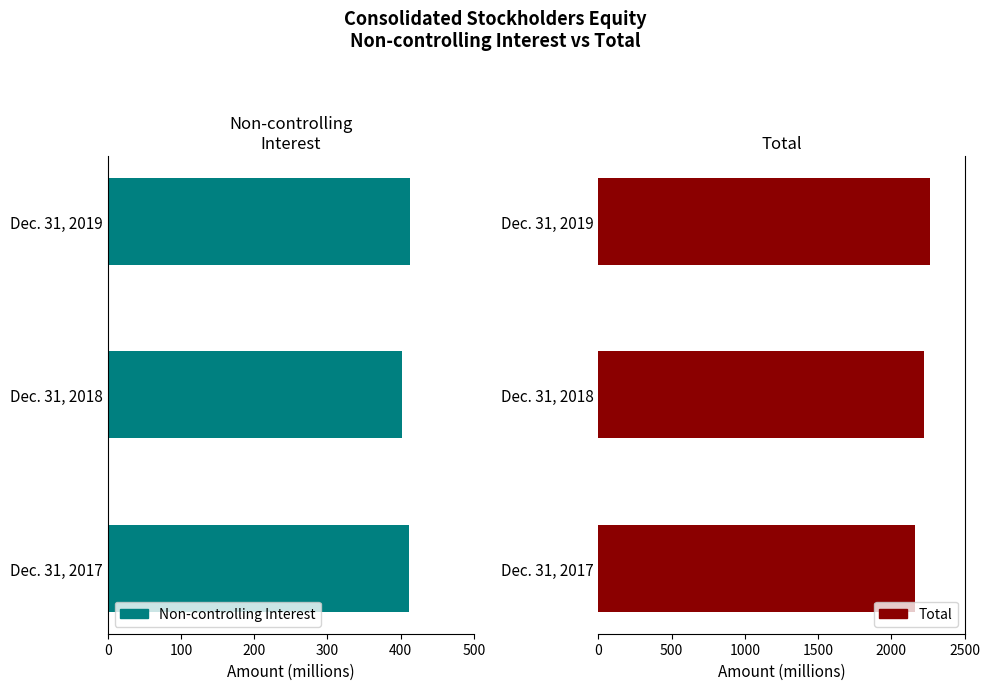

Which series has the largest total across all categories?

Total